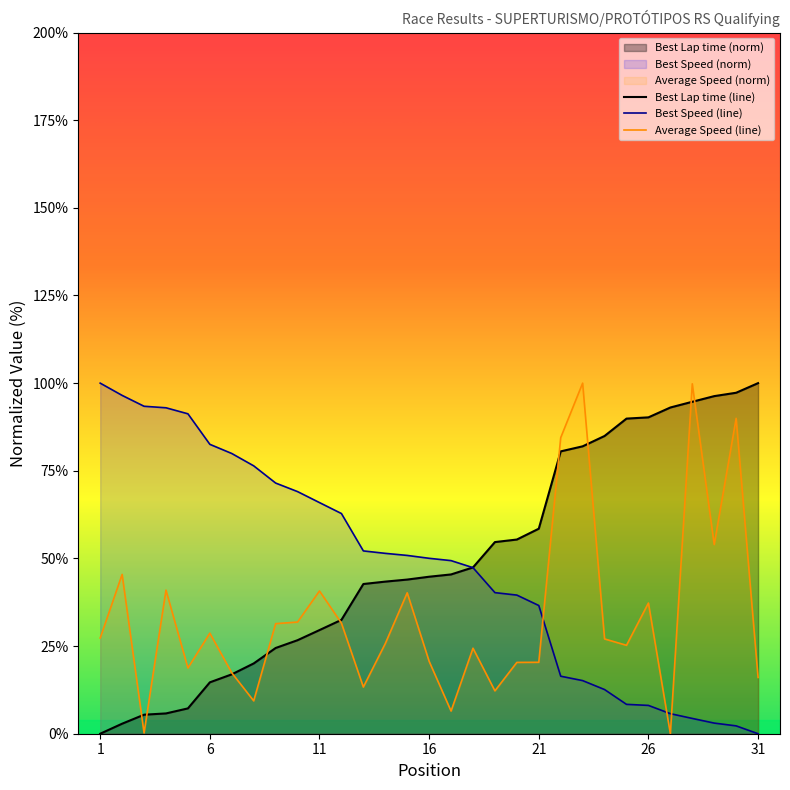

Where do Best Speed and Average Speed first cross each other?

21 and 22